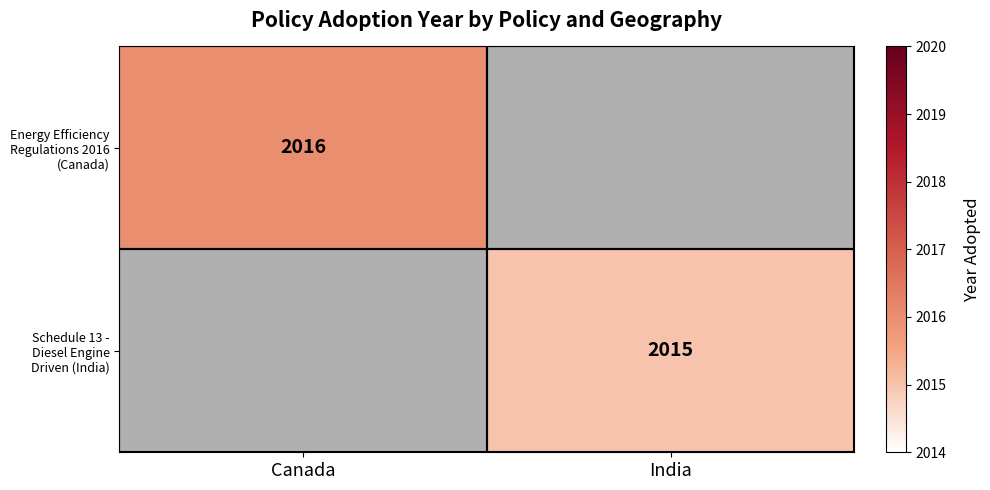

At which category does the chart reach its minimum across all series?

India